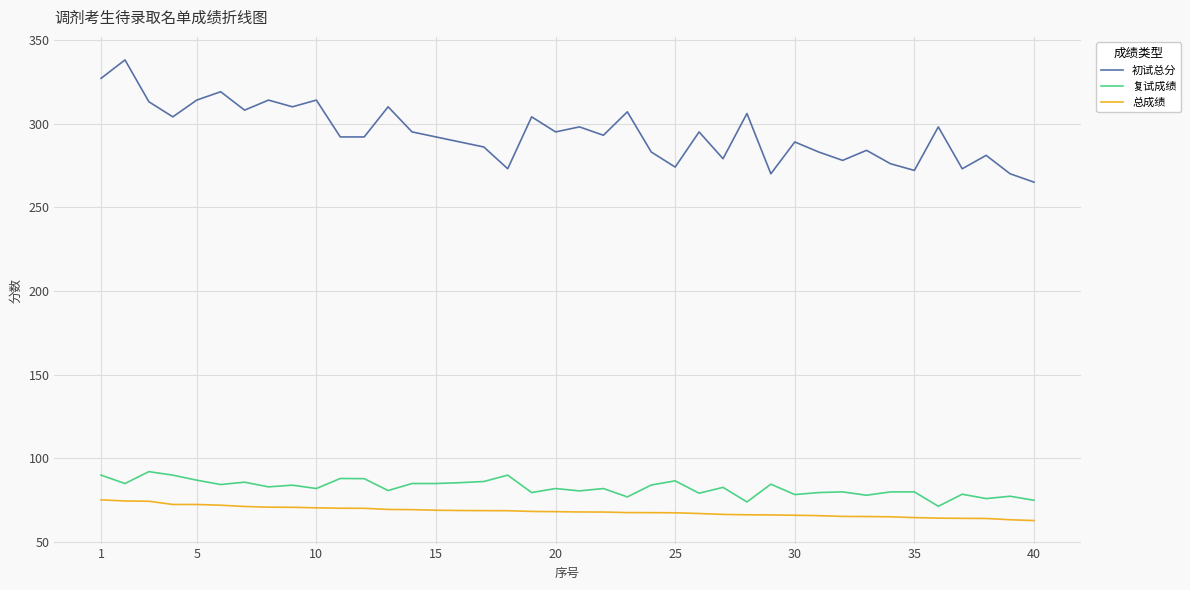

What is the difference between the maximum and minimum values in the 复试成绩 series?

20.7